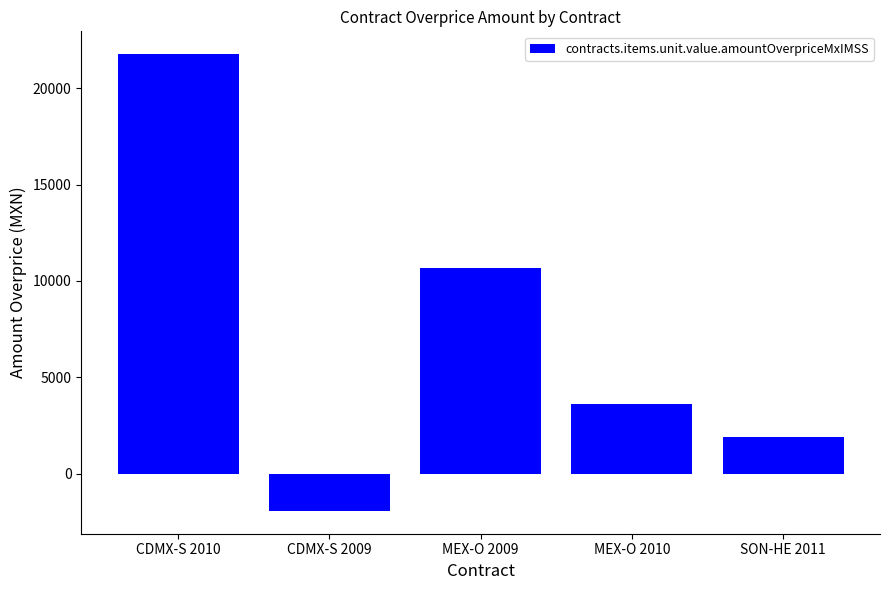

How many values exceed 3628?

3